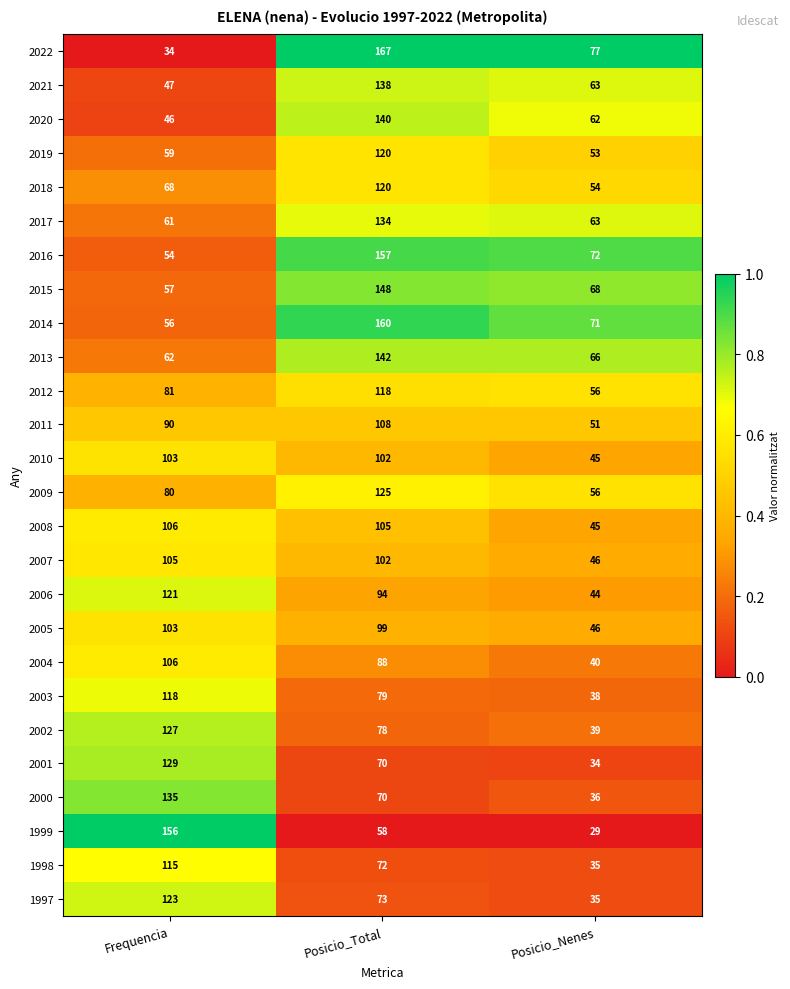

At which category is the sum across all series the highest?

Posicio_Total